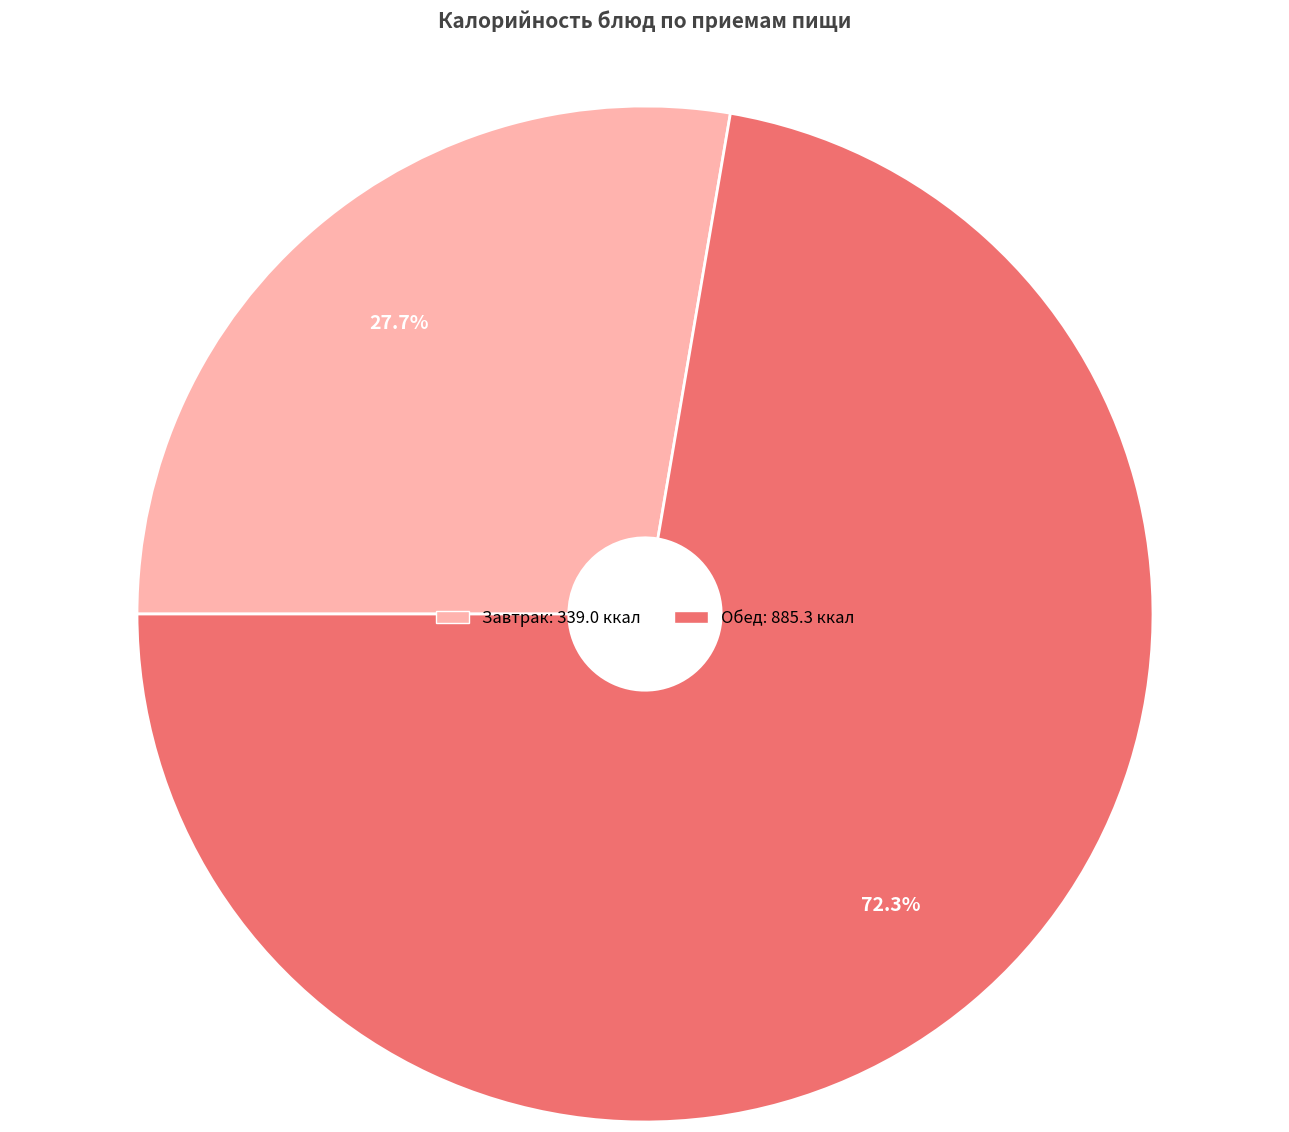

Is there a majority slice in this chart?

Yes